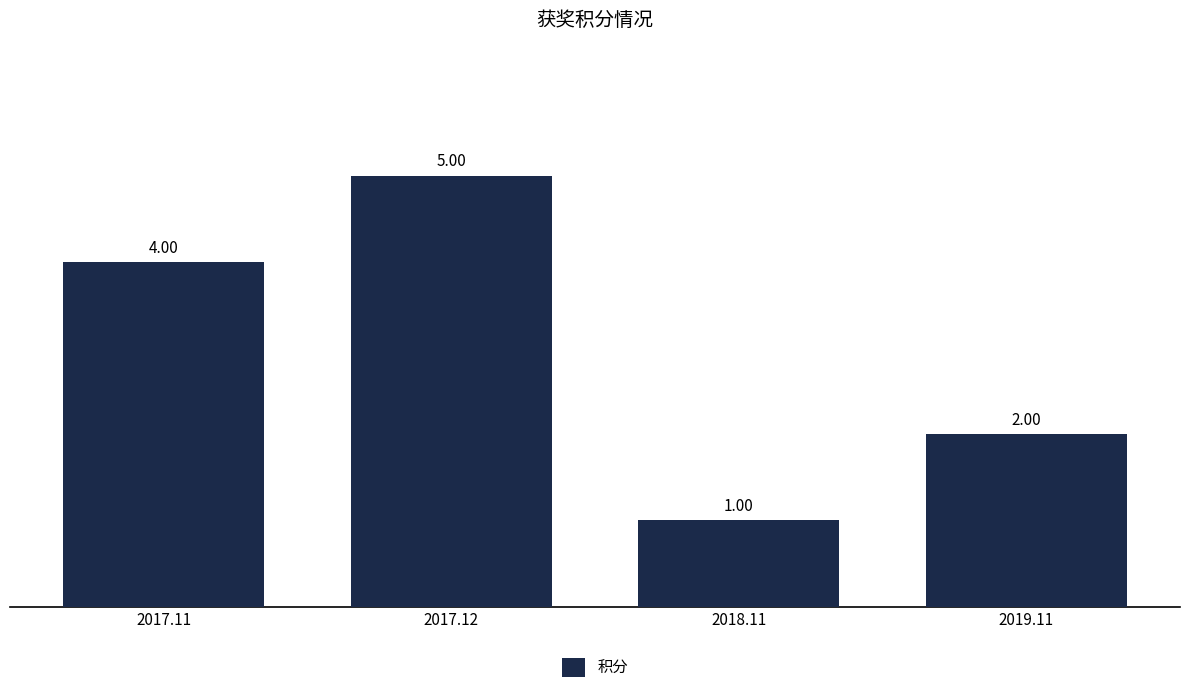

Between 2018.11 and 2019.11, which is larger?

2019.11